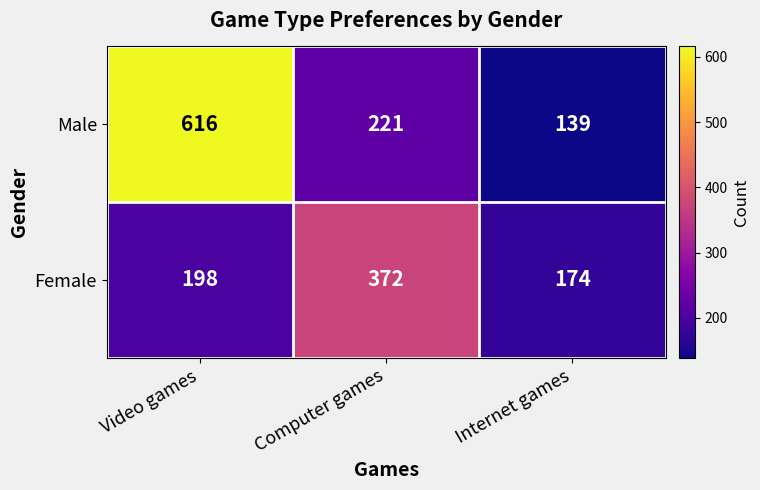

List the series in order of their peak value, highest first.

Male, Female